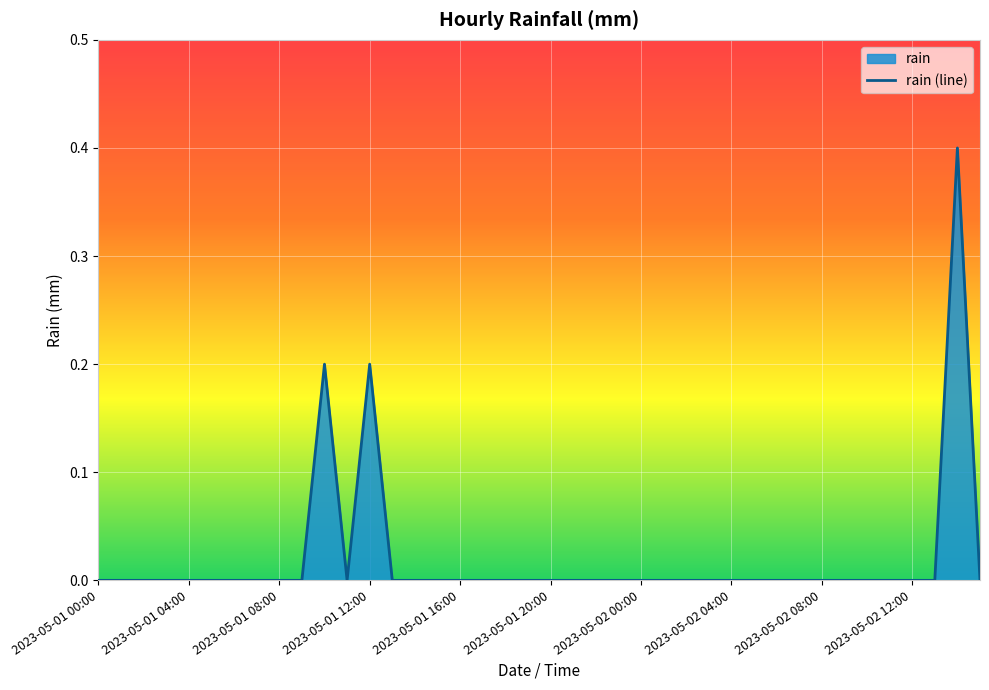

At which category does the data reach its first local peak?

10